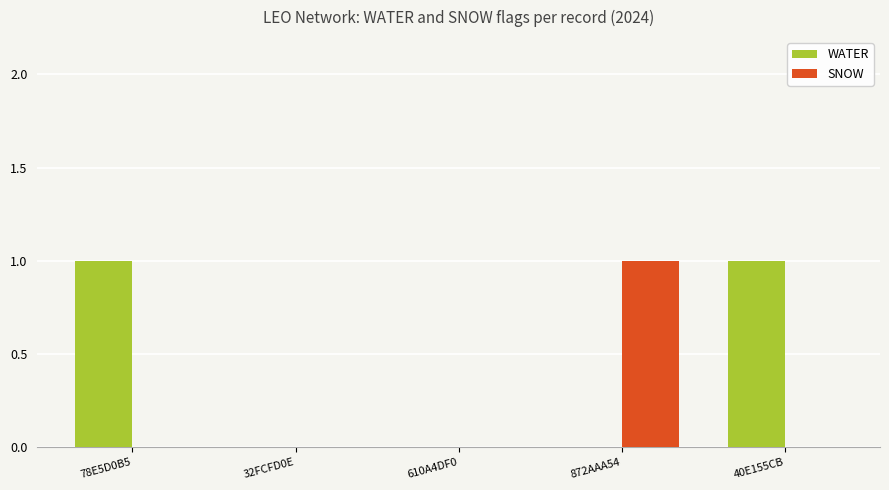

Is it true that WATER equals 1 at 78E5D0B5?

True